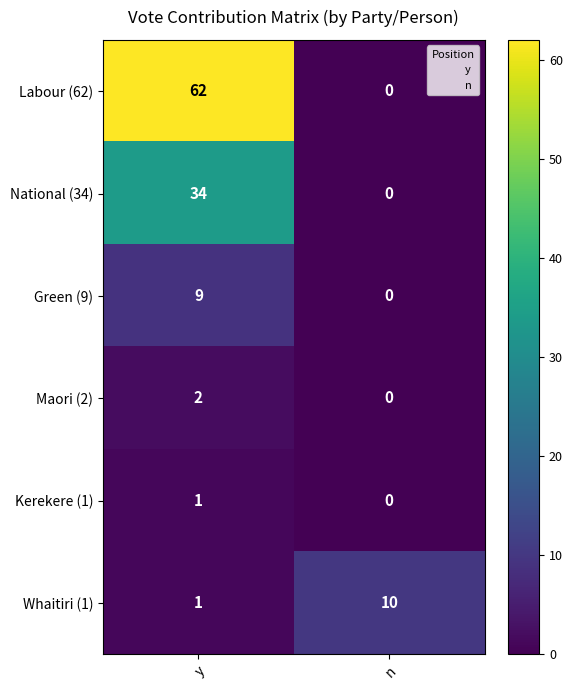

What is the highest value of the Labour (62) series?

62